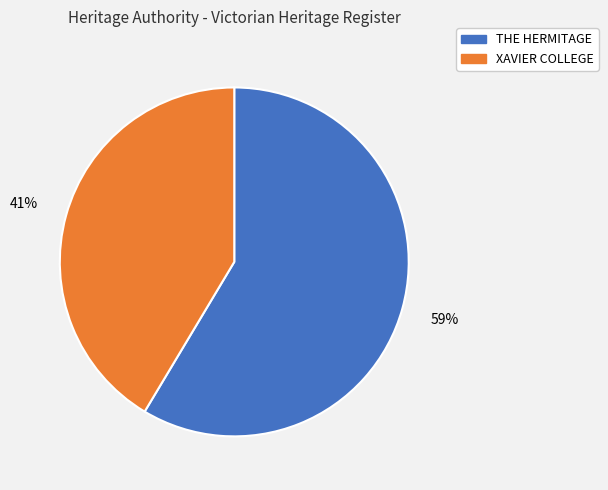

Is the sum of THE HERMITAGE and XAVIER COLLEGE greater than half?

Yes